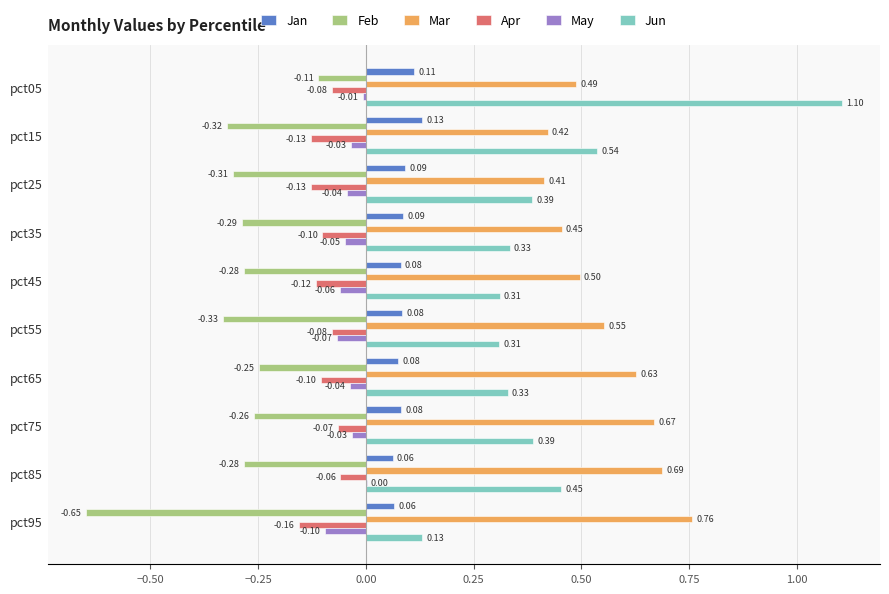

How many Jun values are between 0 and 1?

9